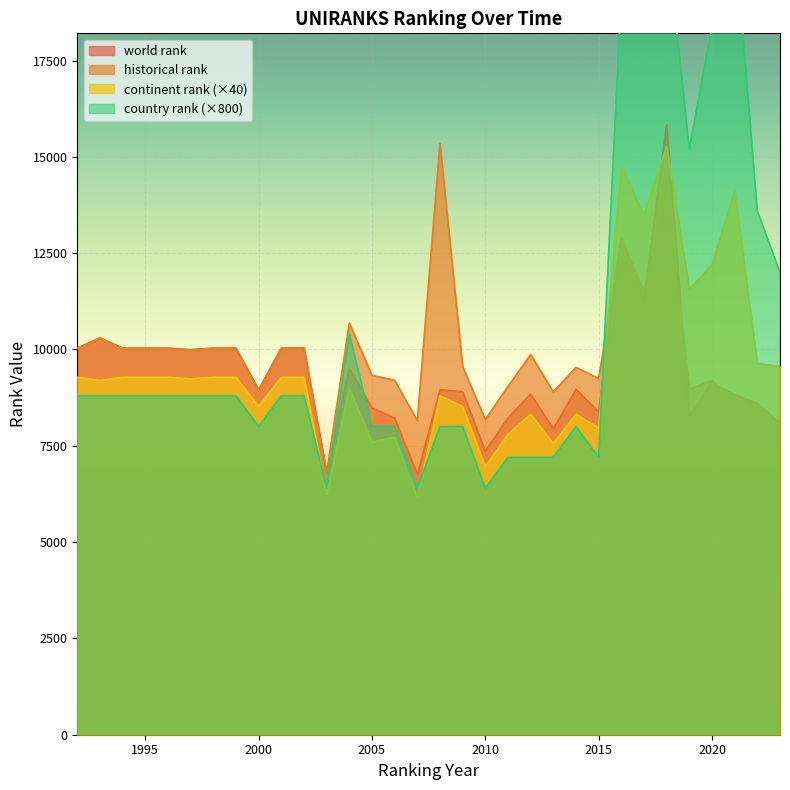

True or false: continent rank has more than 2 interior local peaks.

True